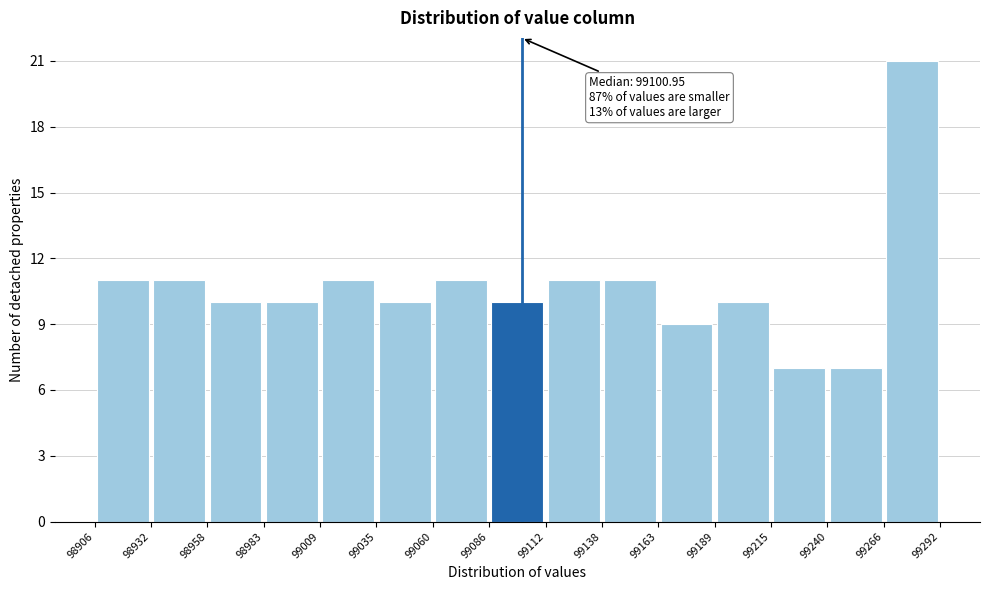

Over which range of the x-axis is the bar tallest?

99266 to 99292